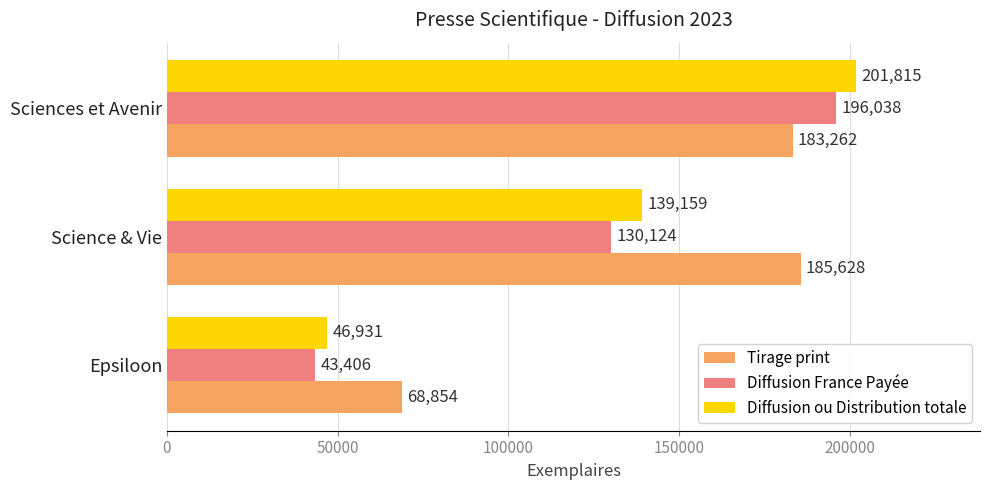

Which category has the lowest value across all series?

Epsiloon